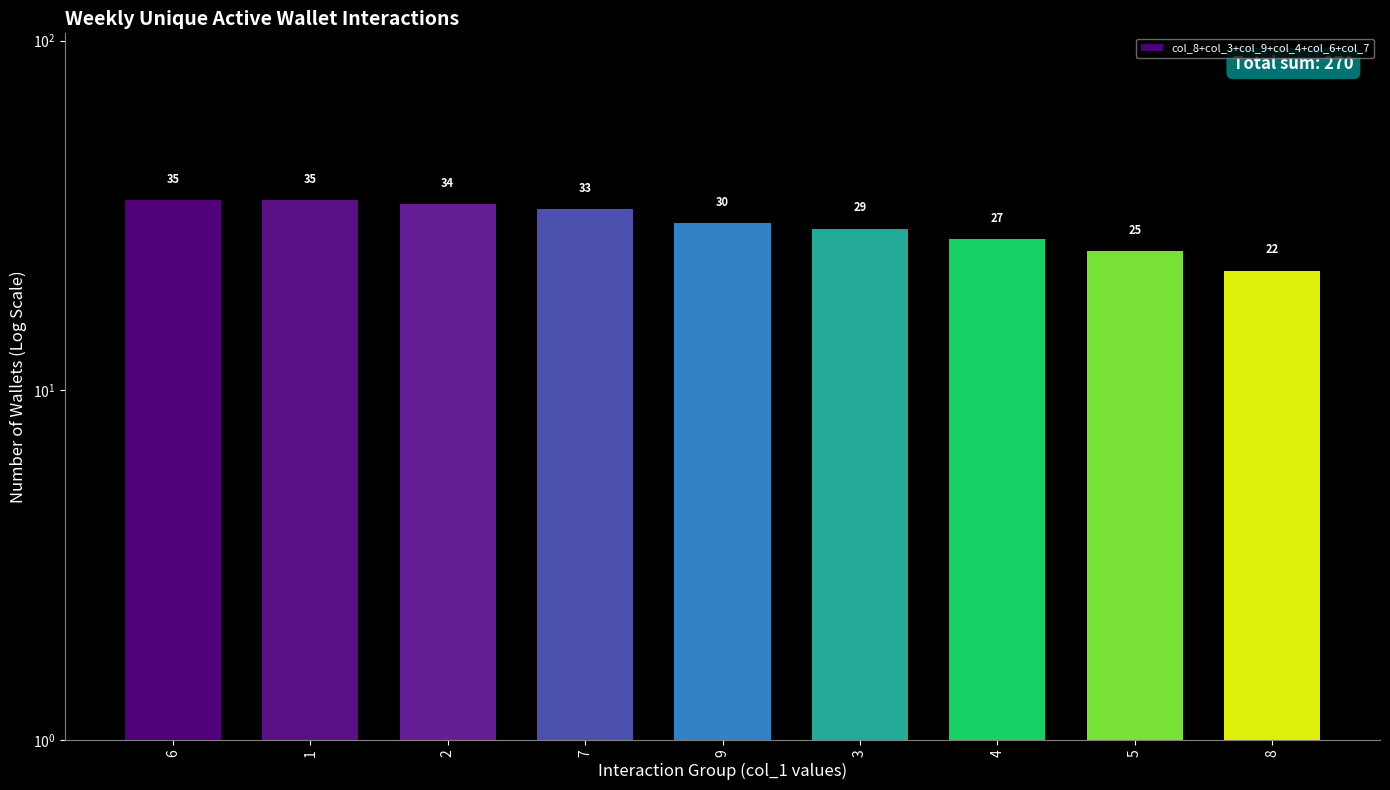

Rank the categories by value from highest to lowest.

6, 1, 2, 7, 9, 3, 4, 5, 8